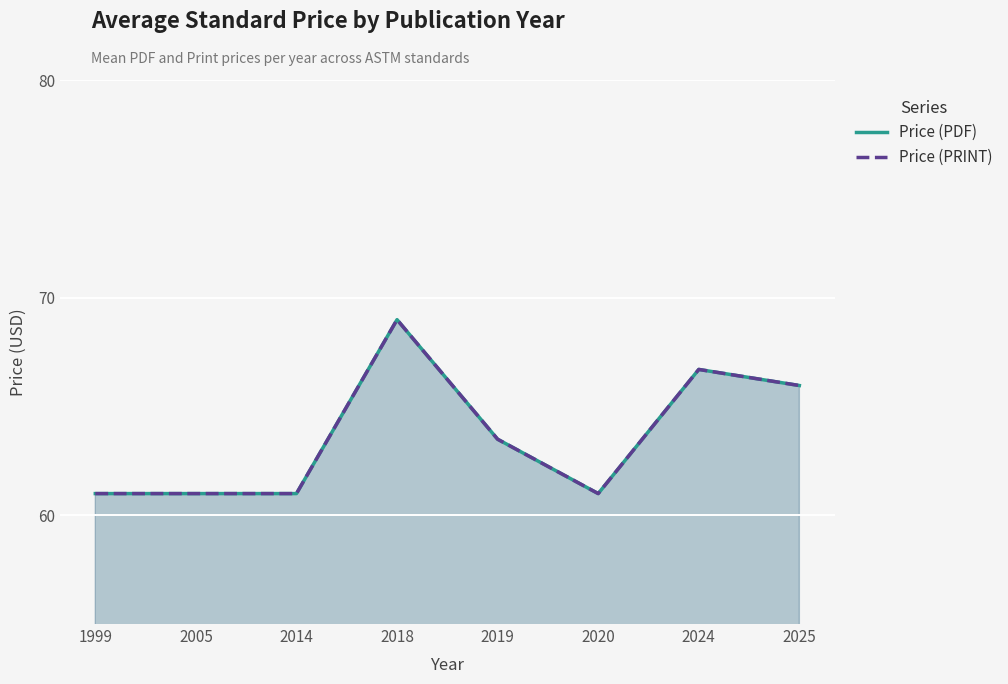

How many interior local valleys does the Price (PRINT) series have?

1